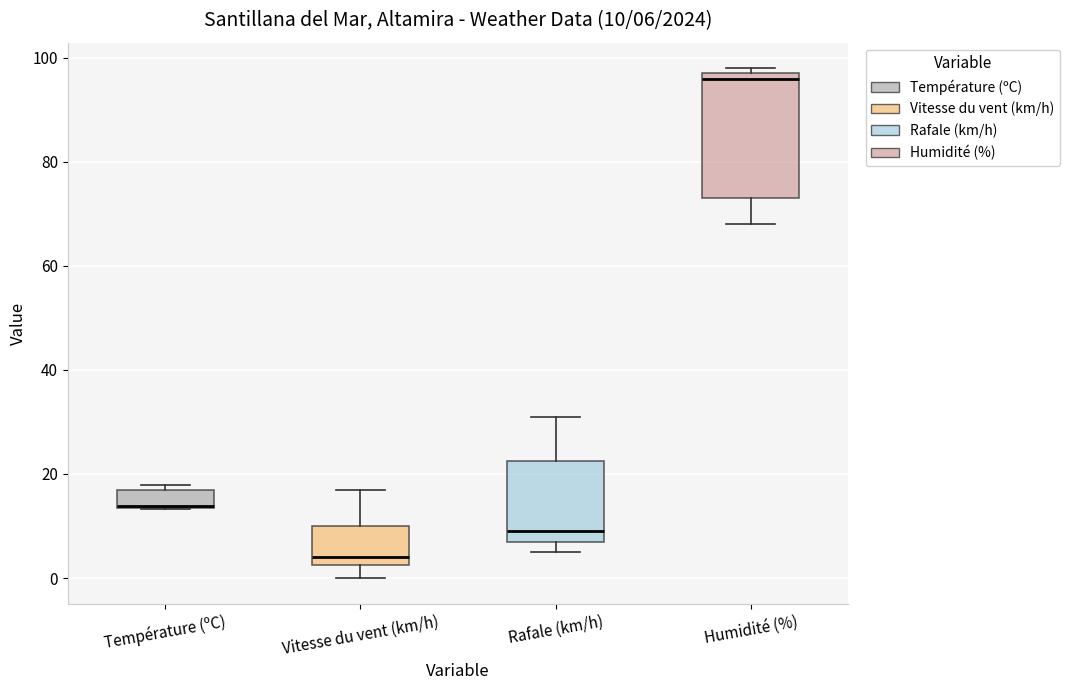

Which box's median line is the highest?

Humidité (%)